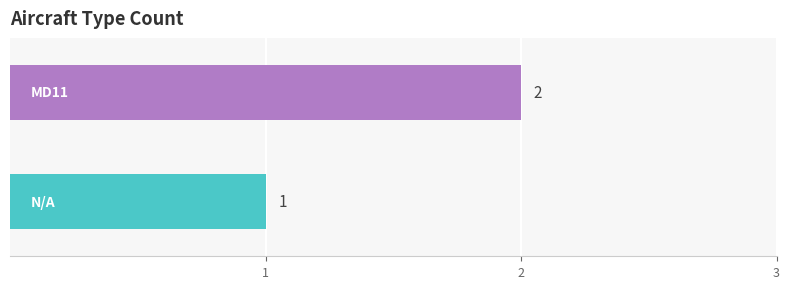

What is the sum of all values?

3